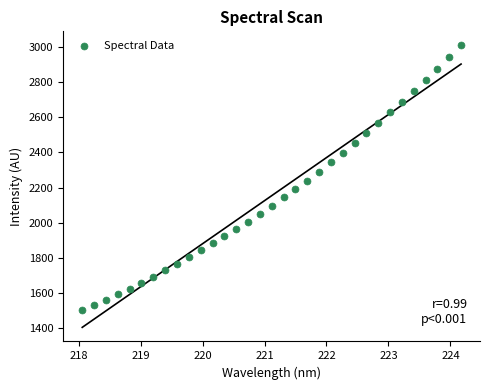

What is the range of Y values (max minus min)?

1504.8